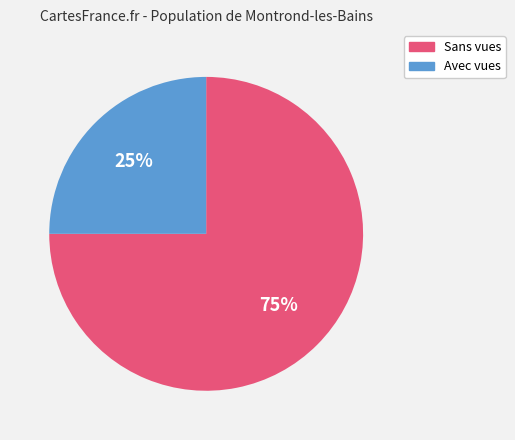

To the nearest percent, what is the average slice percentage?

50%